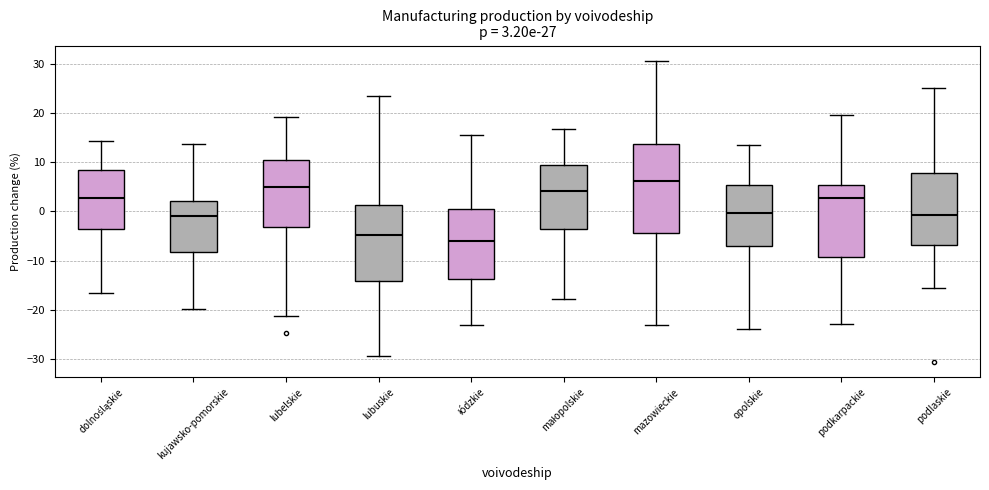

Which box's median line is the lowest?

łódzkie